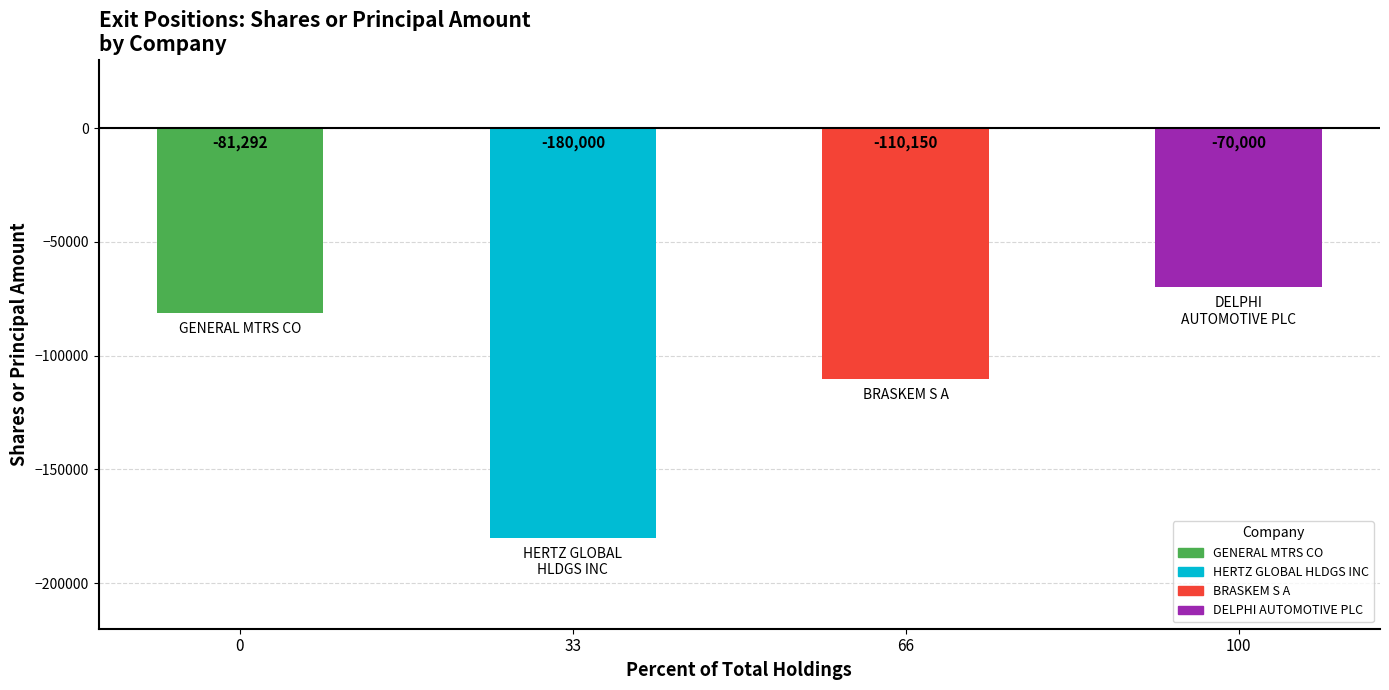

How many values are between -110150 and -70000?

3